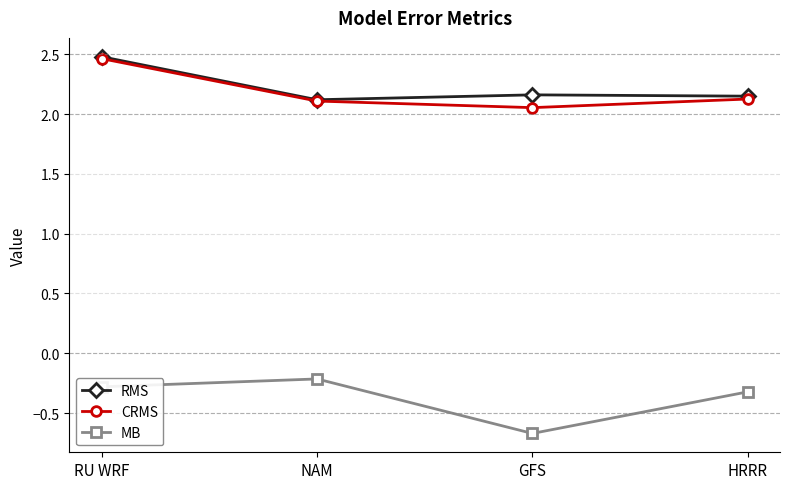

Is it true that CRMS equals 1.1 at HRRR?

False